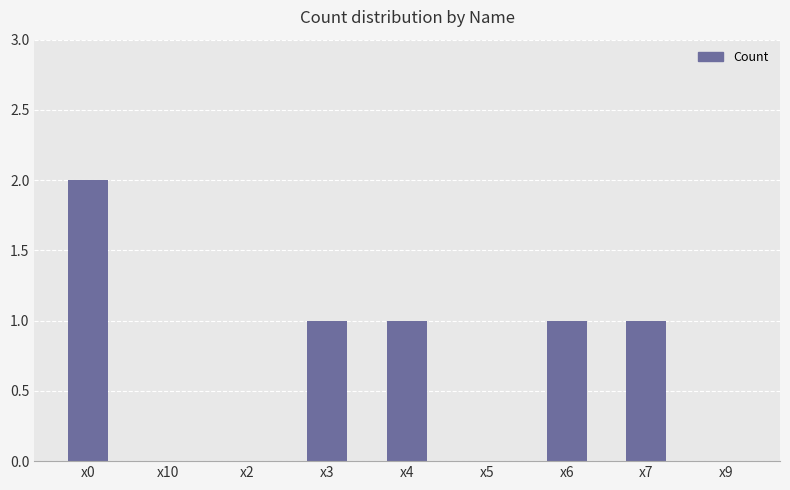

True or false: the data shows 1 at x6.

True